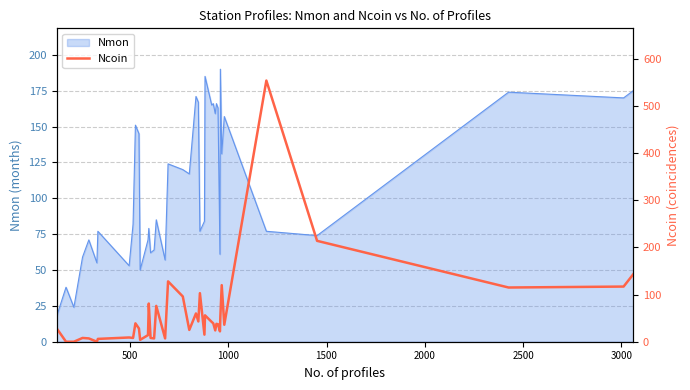

What is the difference between the second highest and minimum values?

214